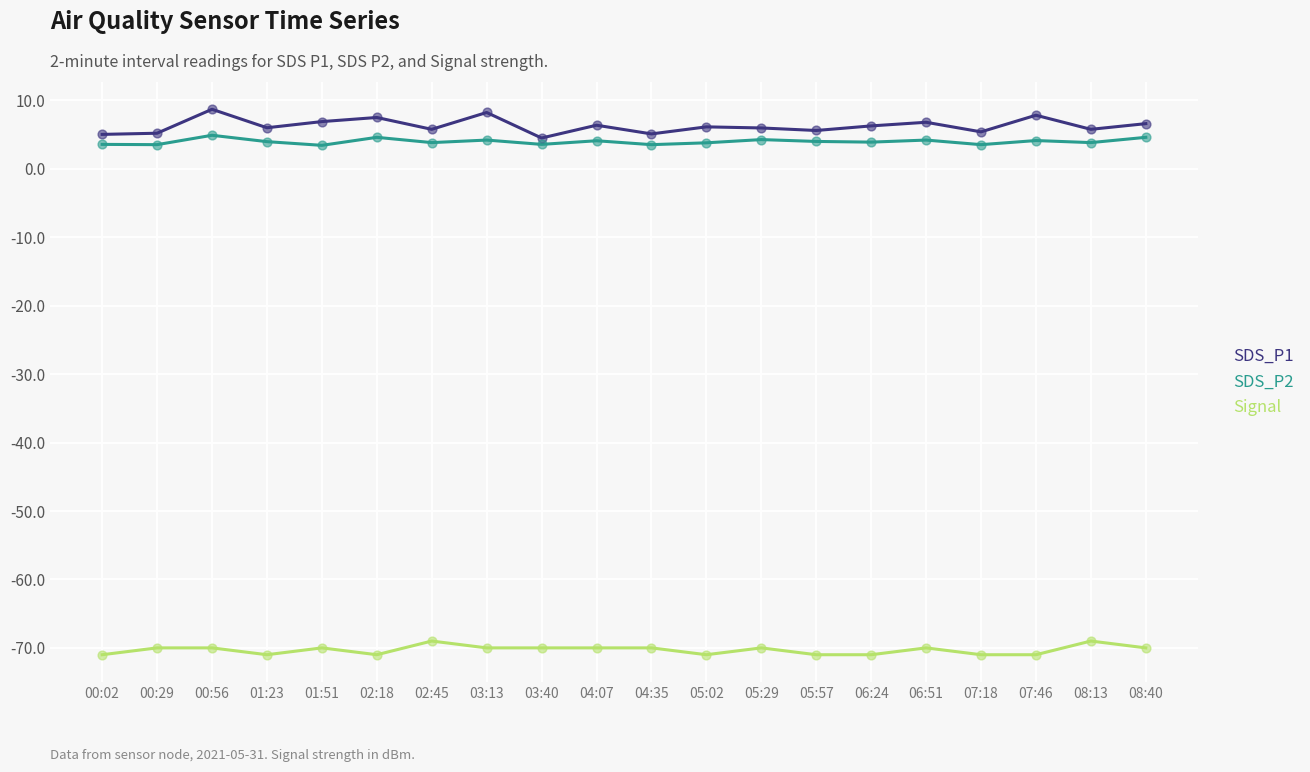

What is the total value across all series at 04:35?

-61.4